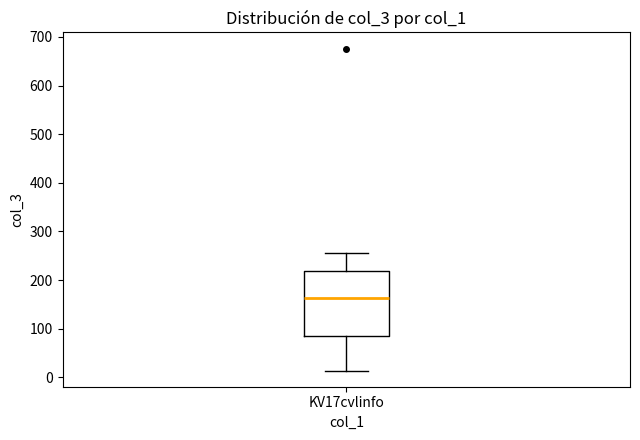

Read this box plot against the y-axis: the position of the median line, the range covered by the box, and the ends of both whiskers. The values are not printed on the chart, so give them approximately, as read against the axis.

median 160, box 90 to 220, whiskers 10 to 260